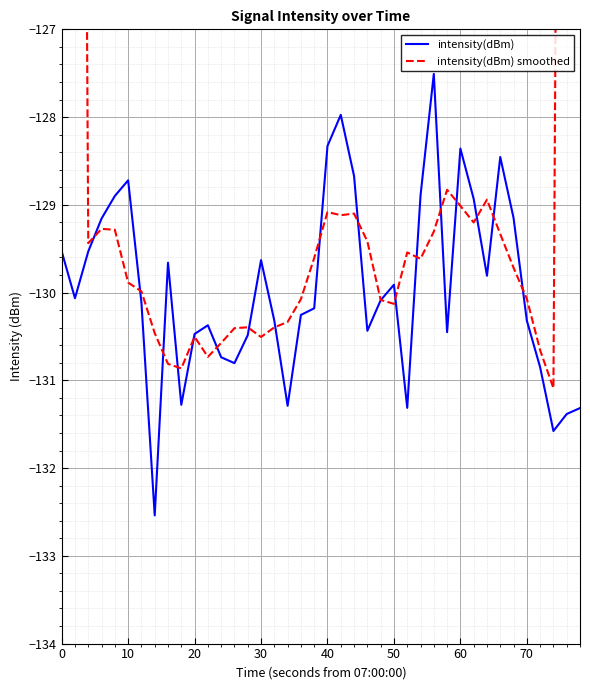

What are all the series names shown in the legend?

intensity(dBm), intensity(dBm) smoothed